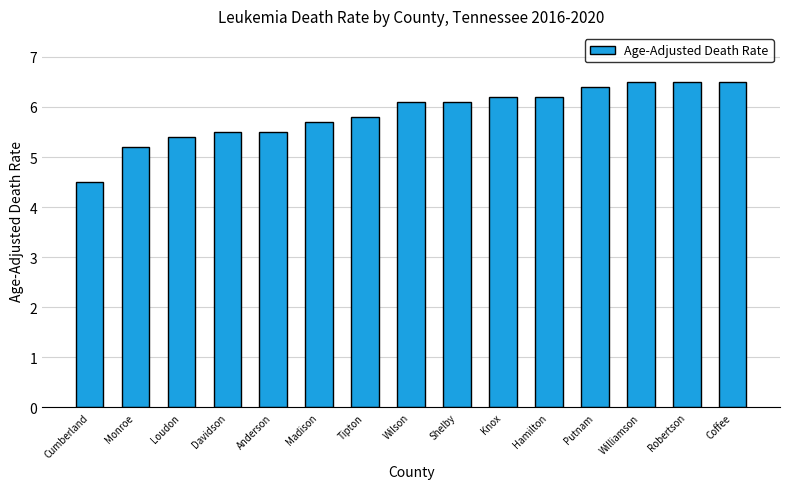

What is the difference between the maximum and minimum values?

2.0